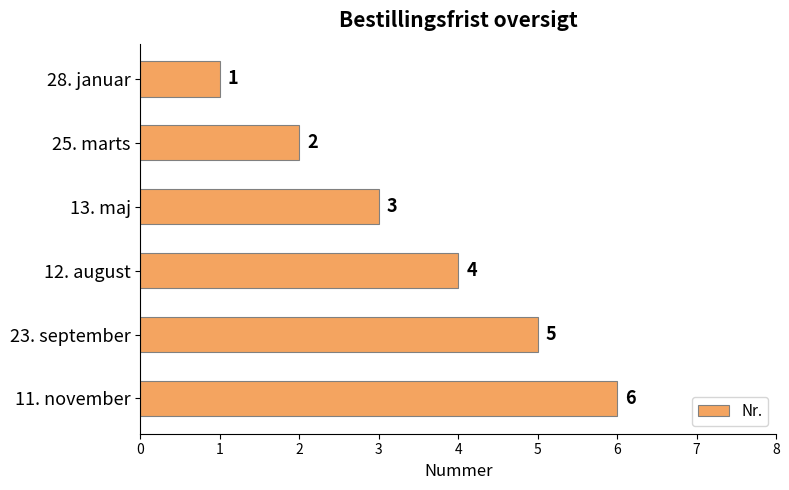

How many data points does each series have?

6